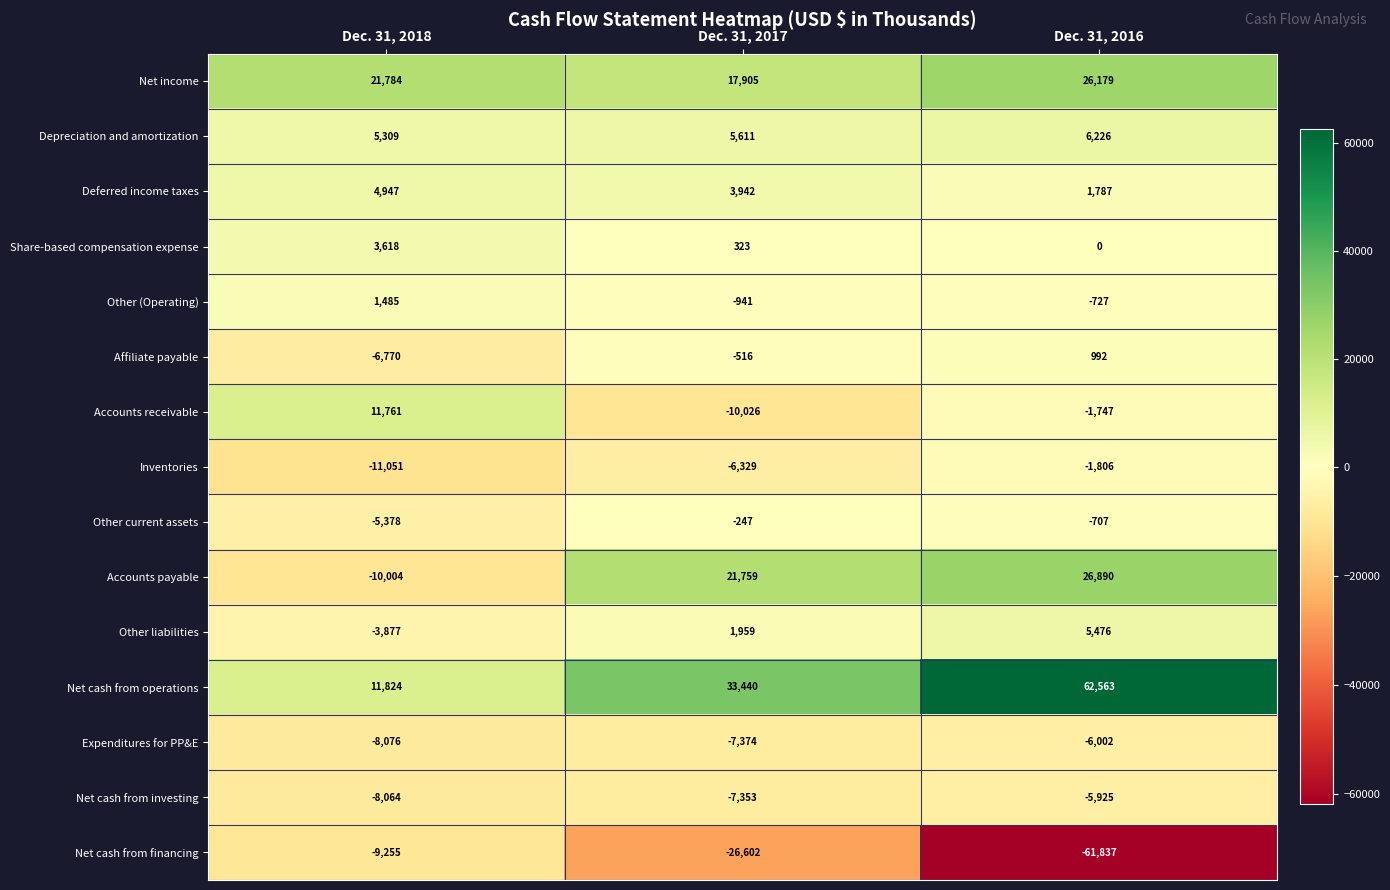

Count the Expenditures for PP&E values in the range -8076 to -6002.

3